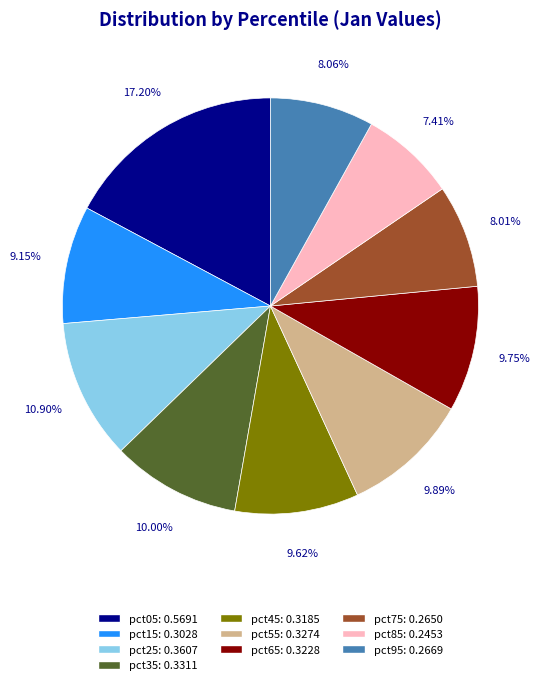

What percentage do pct55 and pct95 together represent?

18.0%